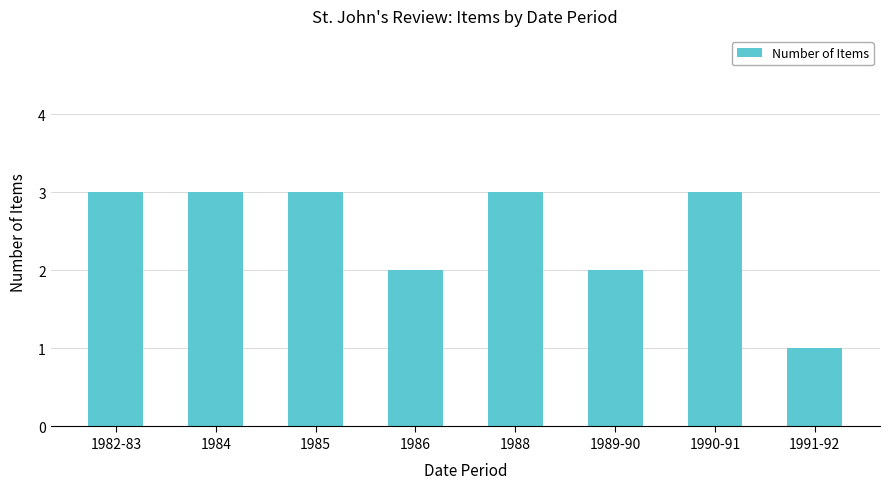

True or false: the data shows 3 at 1982-83.

True